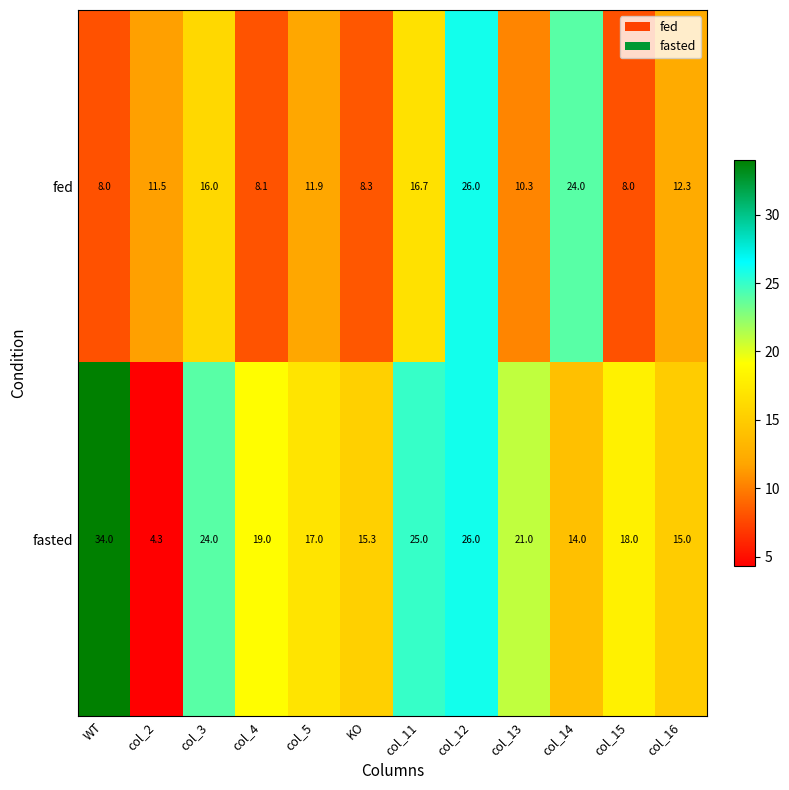

What is the total value across all series at col_15?

26.0